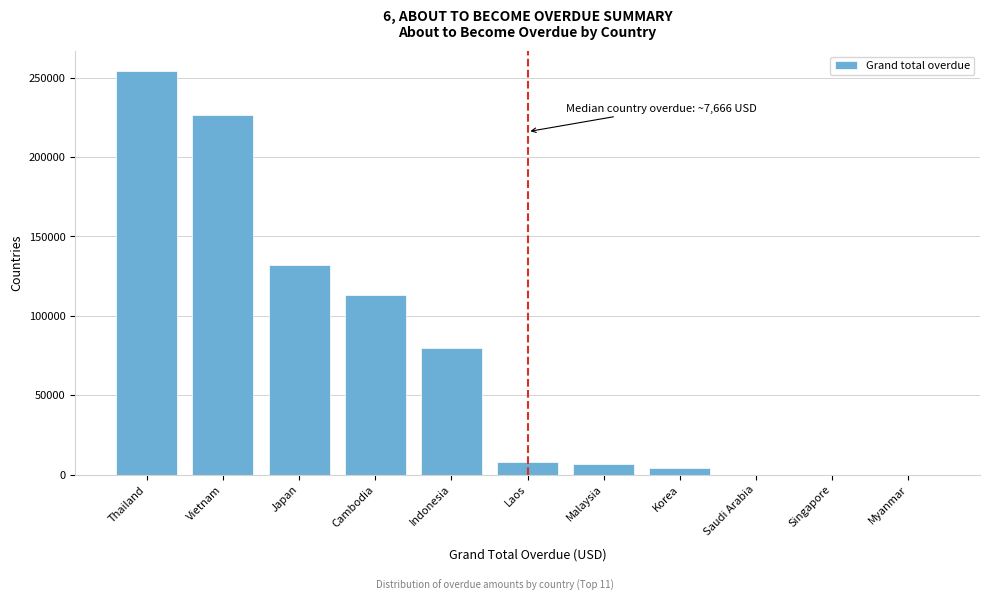

The chart shows a value of 155467.6 at Thailand. True or false?

False